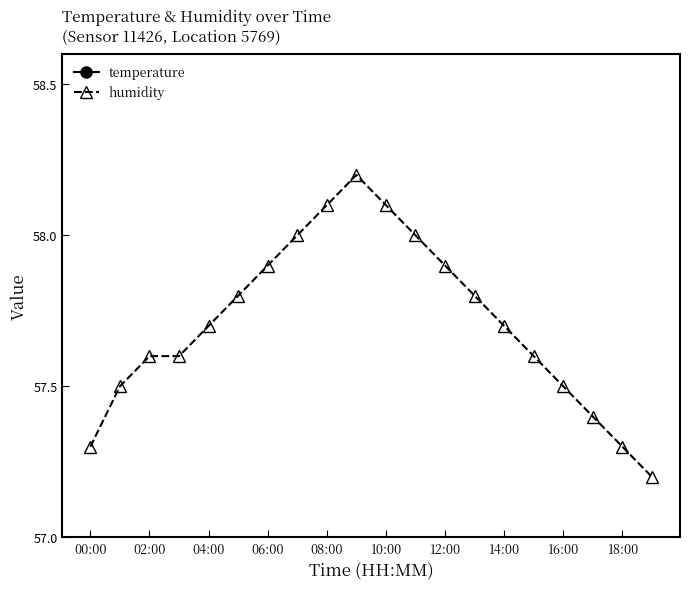

What is the total value across all series at 15?

79.2